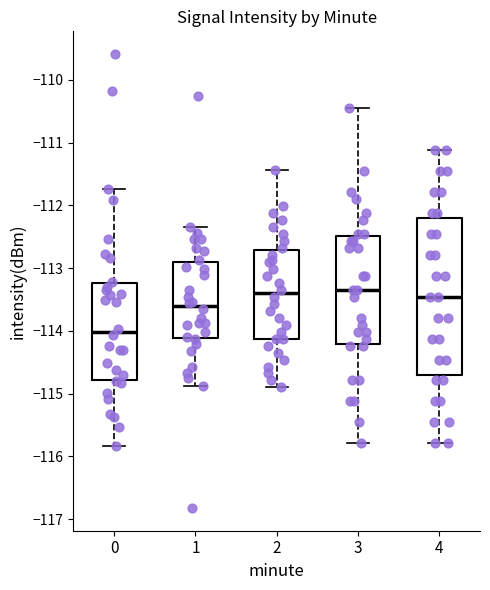

Where is the lower edge of the box at x = 3 on the y-axis? The values are not printed on the chart, so give them approximately, as read against the axis.

-114.2